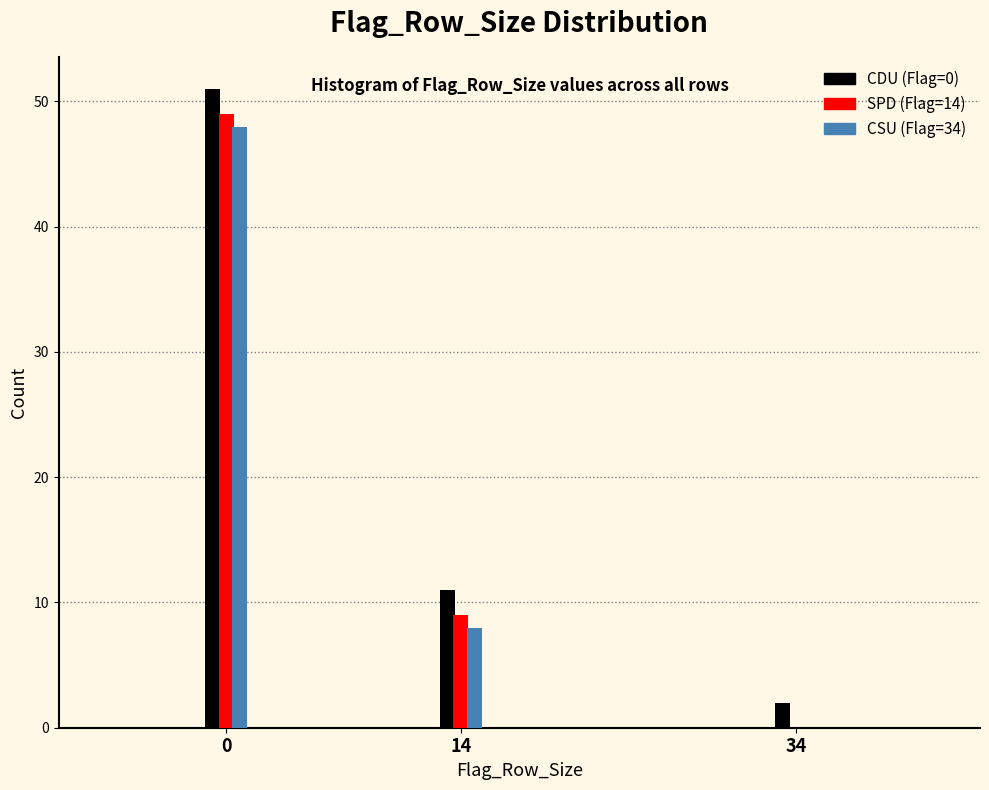

Reading right to left, transcribe all the data shown in this chart.

CDU: 34=2	14=11	0=51
SPD: 34=0	14=9	0=49
CSU: 34=0	14=8	0=48